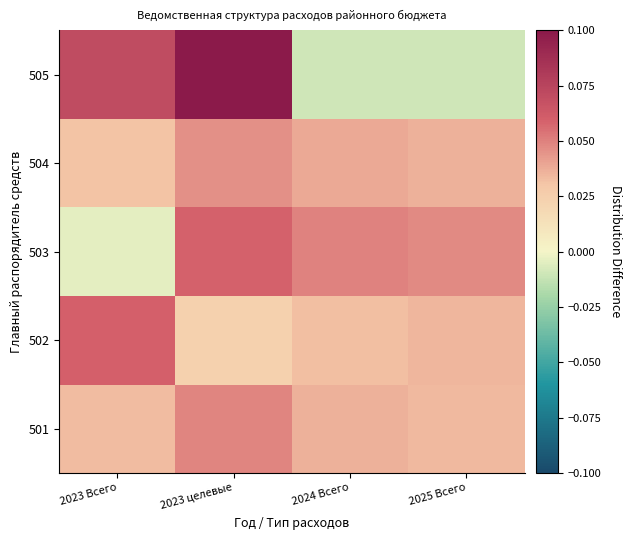

List the series in order of their peak value, highest first.

505, 502, 503, 501, 504